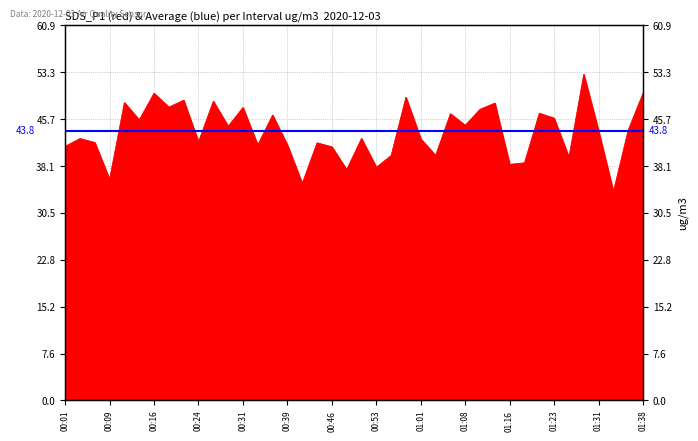

Where is the first local maximum?

00:03